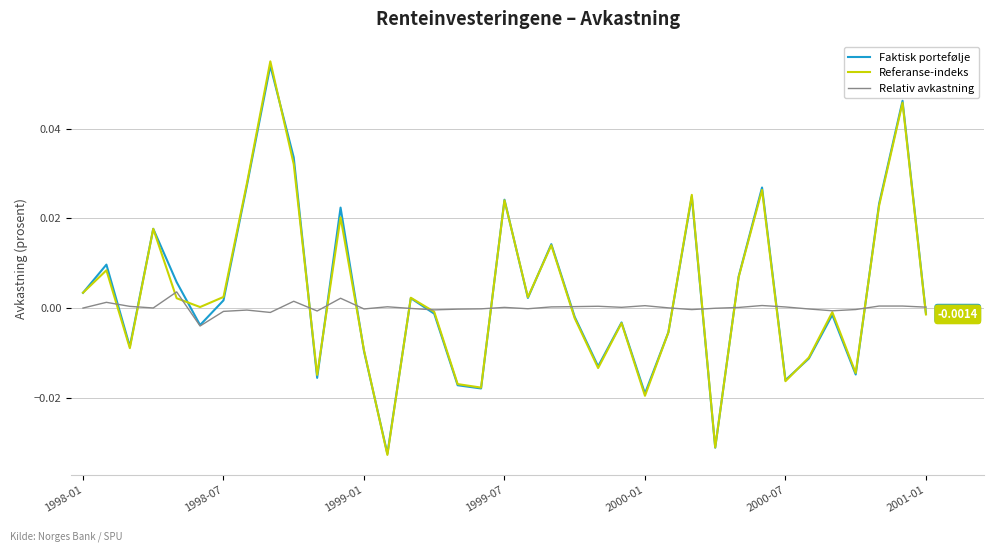

What are all the series names shown in the legend?

Faktisk portefølje, Referanse-indeks, Relativ avkastning